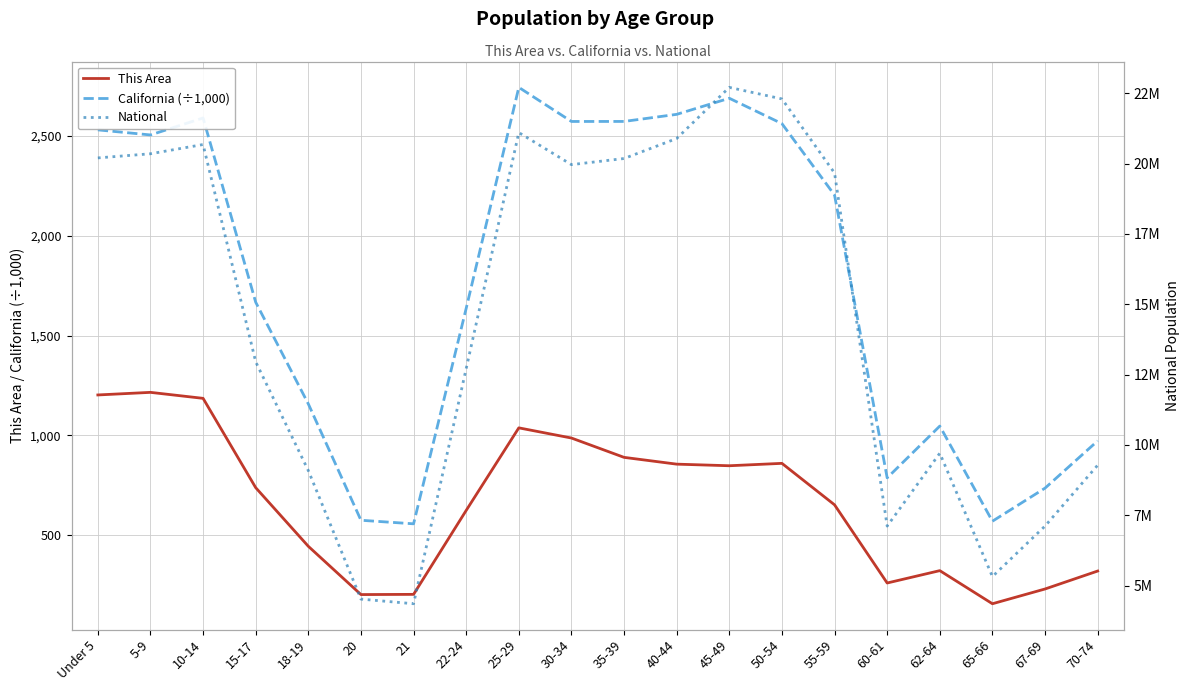

In California (÷1,000), how many points are lower than both neighbors (excluding endpoints)?

5